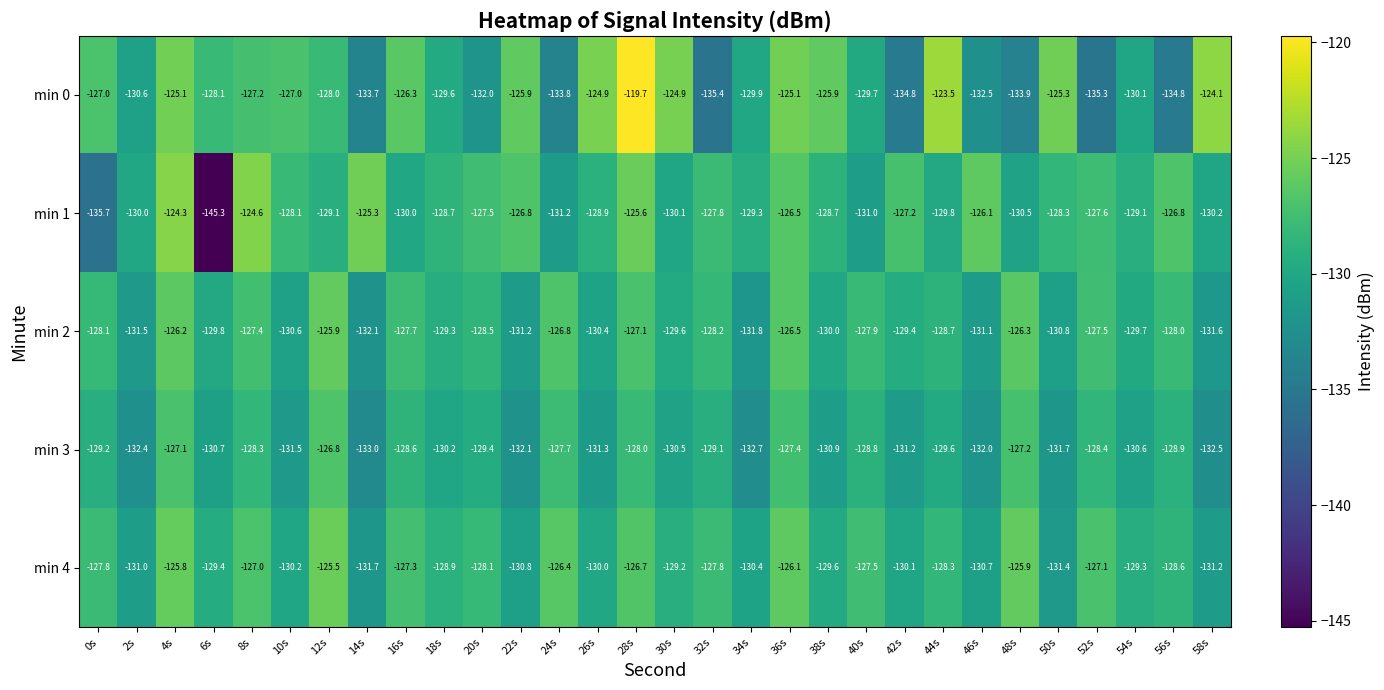

Is it true that min 1 equals -227.0 at 50s?

False